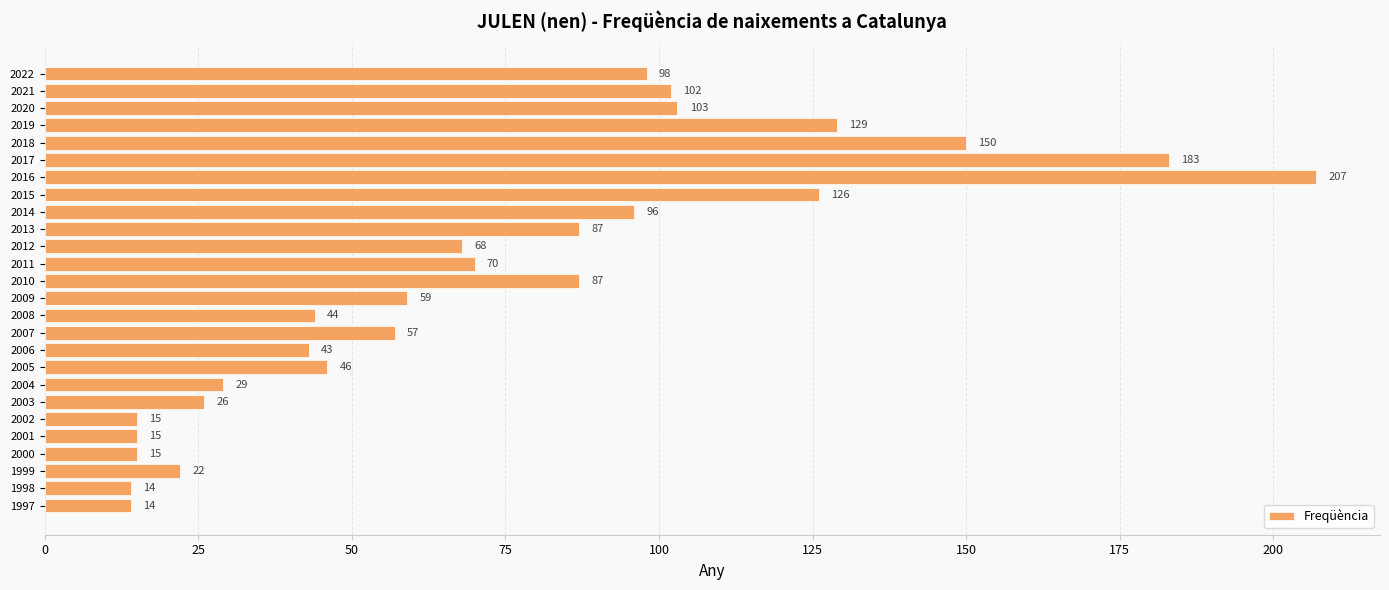

What is the greatest value displayed?

207